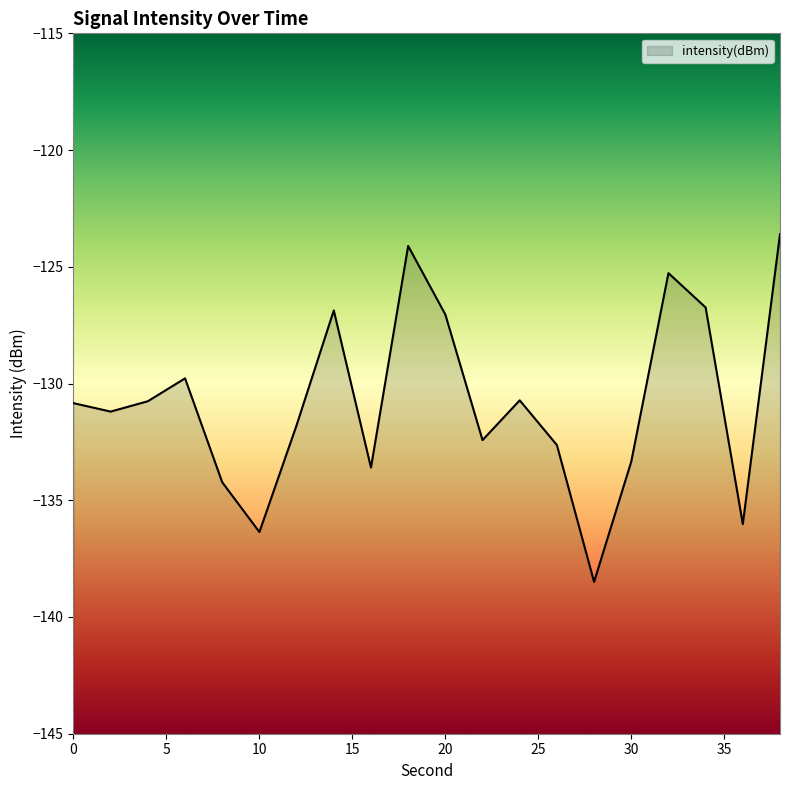

What is the sum of the values at 16 and 38?

-257.2